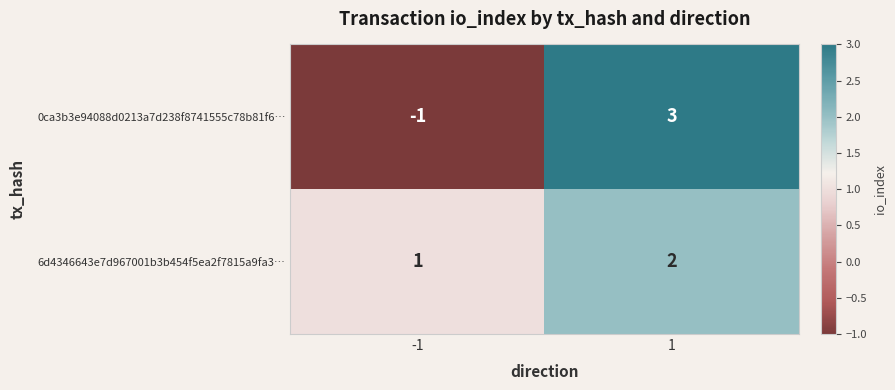

How many distinct data groups are displayed?

2